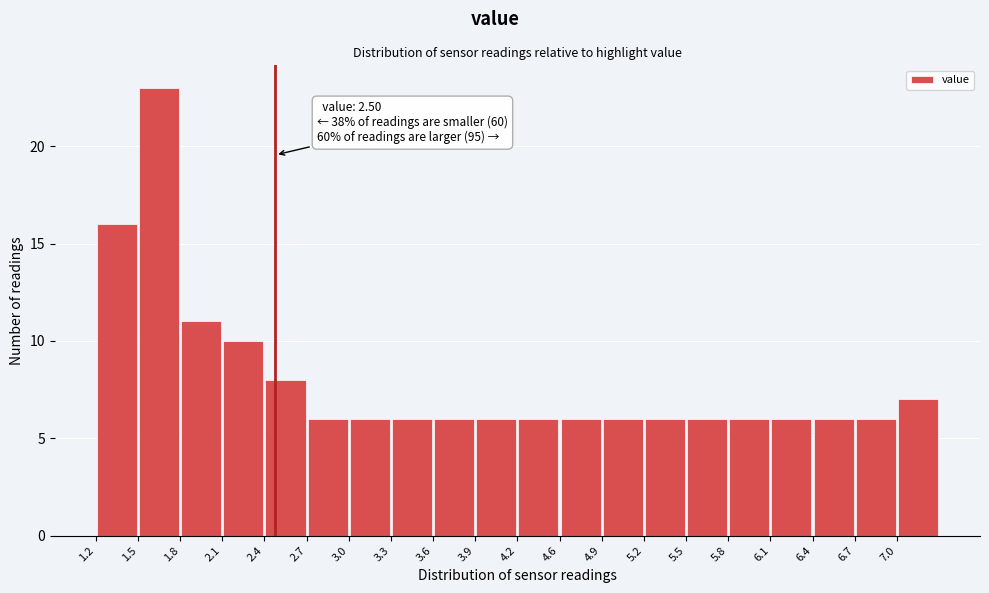

Over which range of the x-axis is the bar tallest?

1.505 to 1.810